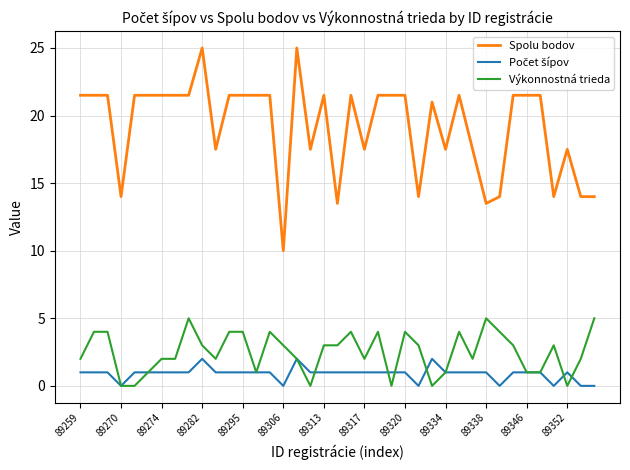

What is the maximum value shown in the chart?

25.0